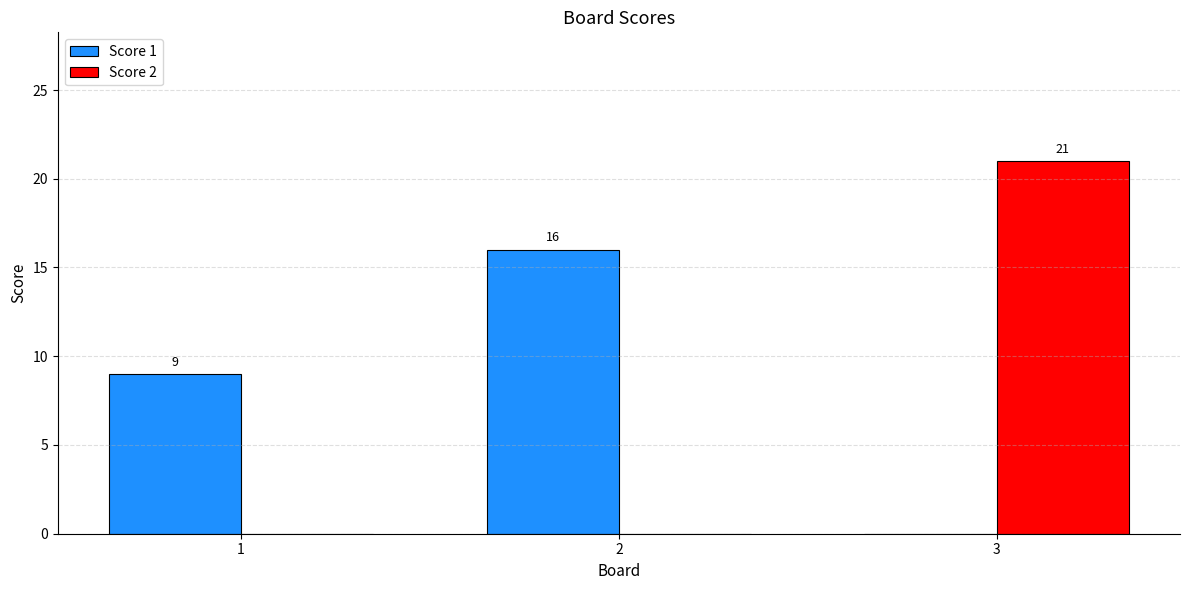

What are all the series names shown in the legend?

Score 1, Score 2